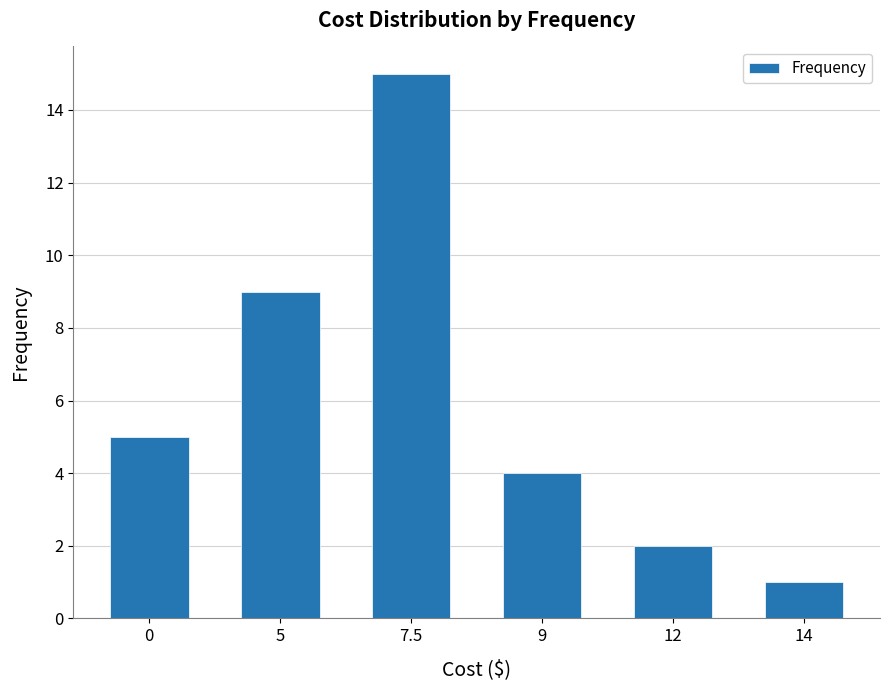

Which category has the lowest value across all series?

14